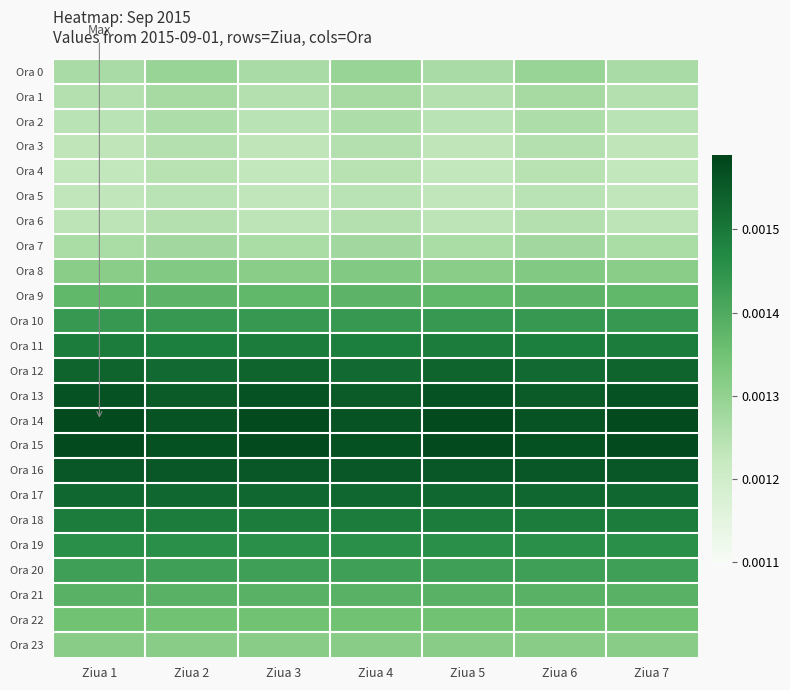

Reading left to right, extract all data points from this chart.

Ora 0: Ziua 1=0.0	Ziua 2=0.0	Ziua 3=0.0	Ziua 4=0.0	Ziua 5=0.0	Ziua 6=0.0	Ziua 7=0.0
Ora 1: Ziua 1=0.0	Ziua 2=0.0	Ziua 3=0.0	Ziua 4=0.0	Ziua 5=0.0	Ziua 6=0.0	Ziua 7=0.0
Ora 2: Ziua 1=0.0	Ziua 2=0.0	Ziua 3=0.0	Ziua 4=0.0	Ziua 5=0.0	Ziua 6=0.0	Ziua 7=0.0
Ora 3: Ziua 1=0.0	Ziua 2=0.0	Ziua 3=0.0	Ziua 4=0.0	Ziua 5=0.0	Ziua 6=0.0	Ziua 7=0.0
Ora 4: Ziua 1=0.0	Ziua 2=0.0	Ziua 3=0.0	Ziua 4=0.0	Ziua 5=0.0	Ziua 6=0.0	Ziua 7=0.0
Ora 5: Ziua 1=0.0	Ziua 2=0.0	Ziua 3=0.0	Ziua 4=0.0	Ziua 5=0.0	Ziua 6=0.0	Ziua 7=0.0
Ora 6: Ziua 1=0.0	Ziua 2=0.0	Ziua 3=0.0	Ziua 4=0.0	Ziua 5=0.0	Ziua 6=0.0	Ziua 7=0.0
Ora 7: Ziua 1=0.0	Ziua 2=0.0	Ziua 3=0.0	Ziua 4=0.0	Ziua 5=0.0	Ziua 6=0.0	Ziua 7=0.0
Ora 8: Ziua 1=0.0	Ziua 2=0.0	Ziua 3=0.0	Ziua 4=0.0	Ziua 5=0.0	Ziua 6=0.0	Ziua 7=0.0
Ora 9: Ziua 1=0.0	Ziua 2=0.0	Ziua 3=0.0	Ziua 4=0.0	Ziua 5=0.0	Ziua 6=0.0	Ziua 7=0.0
Ora 10: Ziua 1=0.0	Ziua 2=0.0	Ziua 3=0.0	Ziua 4=0.0	Ziua 5=0.0	Ziua 6=0.0	Ziua 7=0.0
Ora 11: Ziua 1=0.0	Ziua 2=0.0	Ziua 3=0.0	Ziua 4=0.0	Ziua 5=0.0	Ziua 6=0.0	Ziua 7=0.0
Ora 12: Ziua 1=0.0	Ziua 2=0.0	Ziua 3=0.0	Ziua 4=0.0	Ziua 5=0.0	Ziua 6=0.0	Ziua 7=0.0
Ora 13: Ziua 1=0.0	Ziua 2=0.0	Ziua 3=0.0	Ziua 4=0.0	Ziua 5=0.0	Ziua 6=0.0	Ziua 7=0.0
Ora 14: Ziua 1=0.0	Ziua 2=0.0	Ziua 3=0.0	Ziua 4=0.0	Ziua 5=0.0	Ziua 6=0.0	Ziua 7=0.0
Ora 15: Ziua 1=0.0	Ziua 2=0.0	Ziua 3=0.0	Ziua 4=0.0	Ziua 5=0.0	Ziua 6=0.0	Ziua 7=0.0
Ora 16: Ziua 1=0.0	Ziua 2=0.0	Ziua 3=0.0	Ziua 4=0.0	Ziua 5=0.0	Ziua 6=0.0	Ziua 7=0.0
Ora 17: Ziua 1=0.0	Ziua 2=0.0	Ziua 3=0.0	Ziua 4=0.0	Ziua 5=0.0	Ziua 6=0.0	Ziua 7=0.0
Ora 18: Ziua 1=0.0	Ziua 2=0.0	Ziua 3=0.0	Ziua 4=0.0	Ziua 5=0.0	Ziua 6=0.0	Ziua 7=0.0
Ora 19: Ziua 1=0.0	Ziua 2=0.0	Ziua 3=0.0	Ziua 4=0.0	Ziua 5=0.0	Ziua 6=0.0	Ziua 7=0.0
Ora 20: Ziua 1=0.0	Ziua 2=0.0	Ziua 3=0.0	Ziua 4=0.0	Ziua 5=0.0	Ziua 6=0.0	Ziua 7=0.0
Ora 21: Ziua 1=0.0	Ziua 2=0.0	Ziua 3=0.0	Ziua 4=0.0	Ziua 5=0.0	Ziua 6=0.0	Ziua 7=0.0
Ora 22: Ziua 1=0.0	Ziua 2=0.0	Ziua 3=0.0	Ziua 4=0.0	Ziua 5=0.0	Ziua 6=0.0	Ziua 7=0.0
Ora 23: Ziua 1=0.0	Ziua 2=0.0	Ziua 3=0.0	Ziua 4=0.0	Ziua 5=0.0	Ziua 6=0.0	Ziua 7=0.0